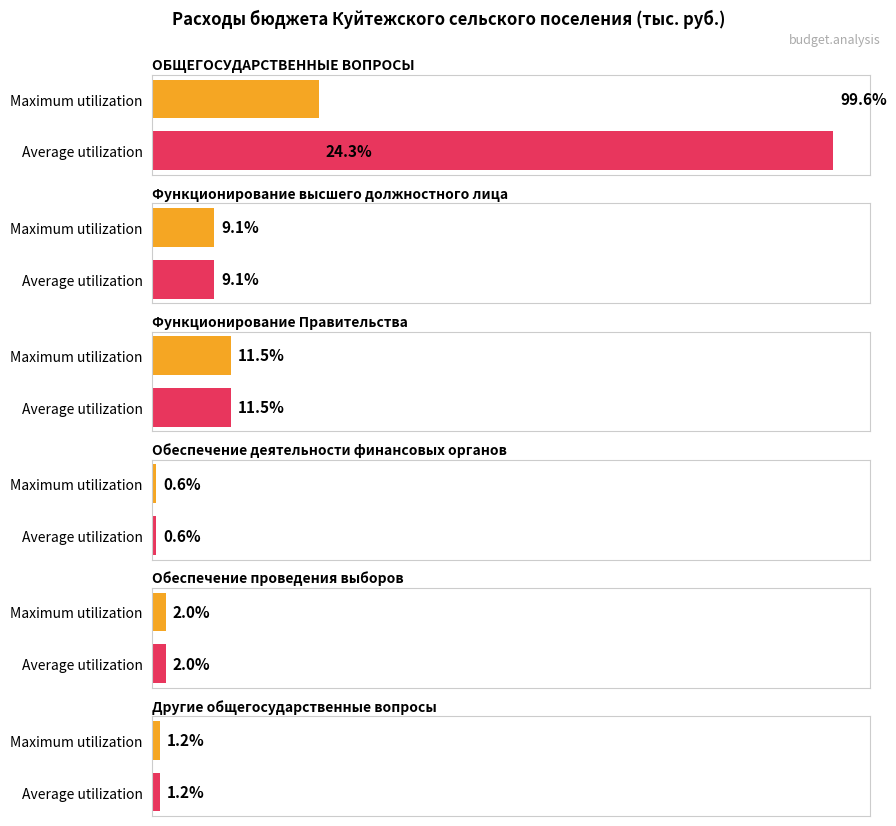

Which series has the widest spread of values?

Maximum utilization